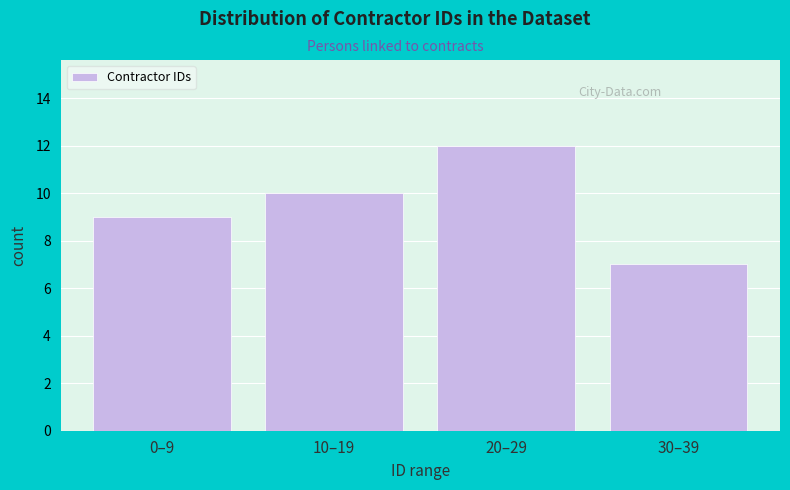

Reading left to right, list all the values displayed in this chart.

0–9=9	10–19=10	20–29=12	30–39=7